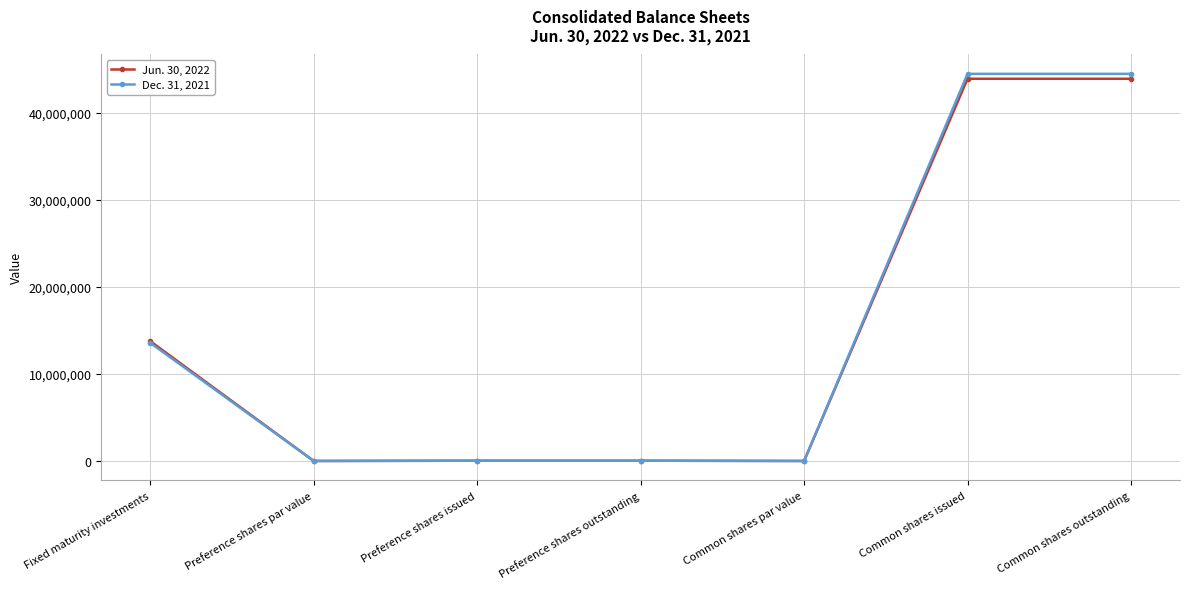

Which series has the largest range (max minus min)?

Dec. 31, 2021